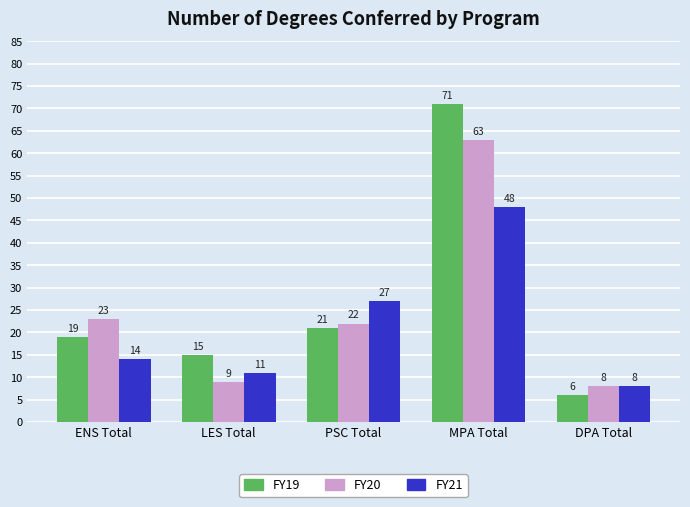

At which category is the sum across all series the highest?

MPA Total